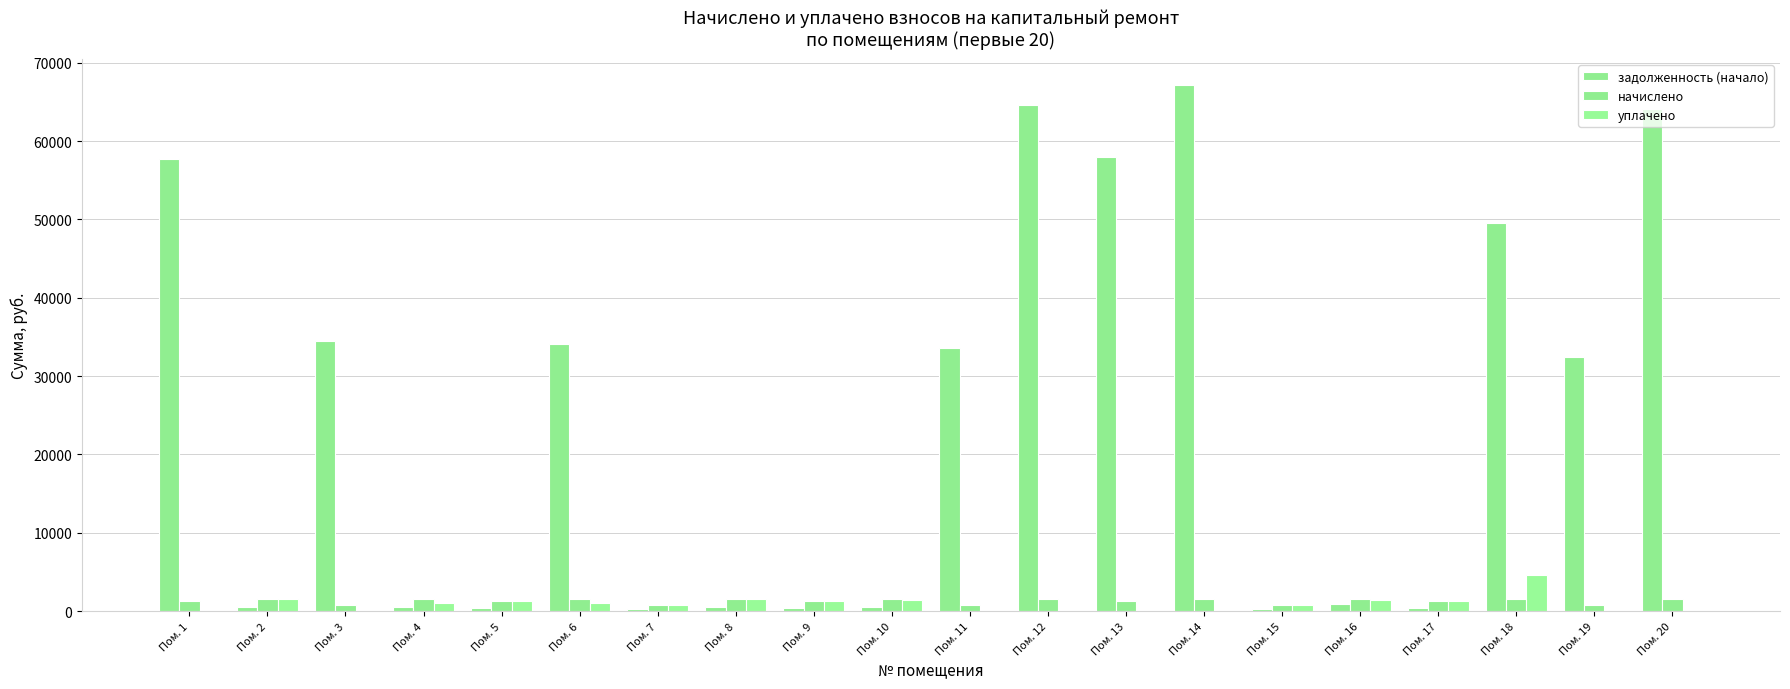

What is the sum of the задолженность (начало) values at Пом. 20 and Пом. 10?

64484.0